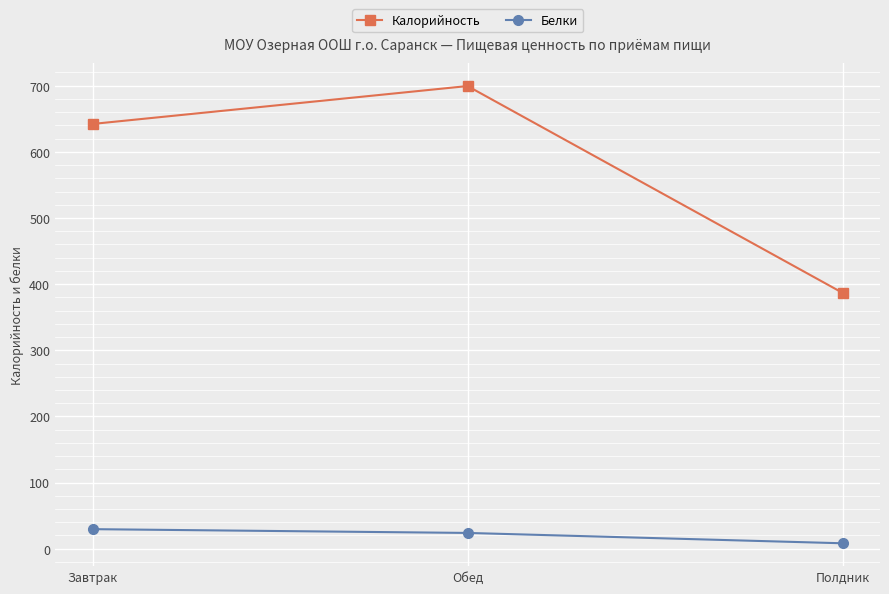

Is the value of Белки at Полдник greater than the value of Калорийность at Завтрак?

No